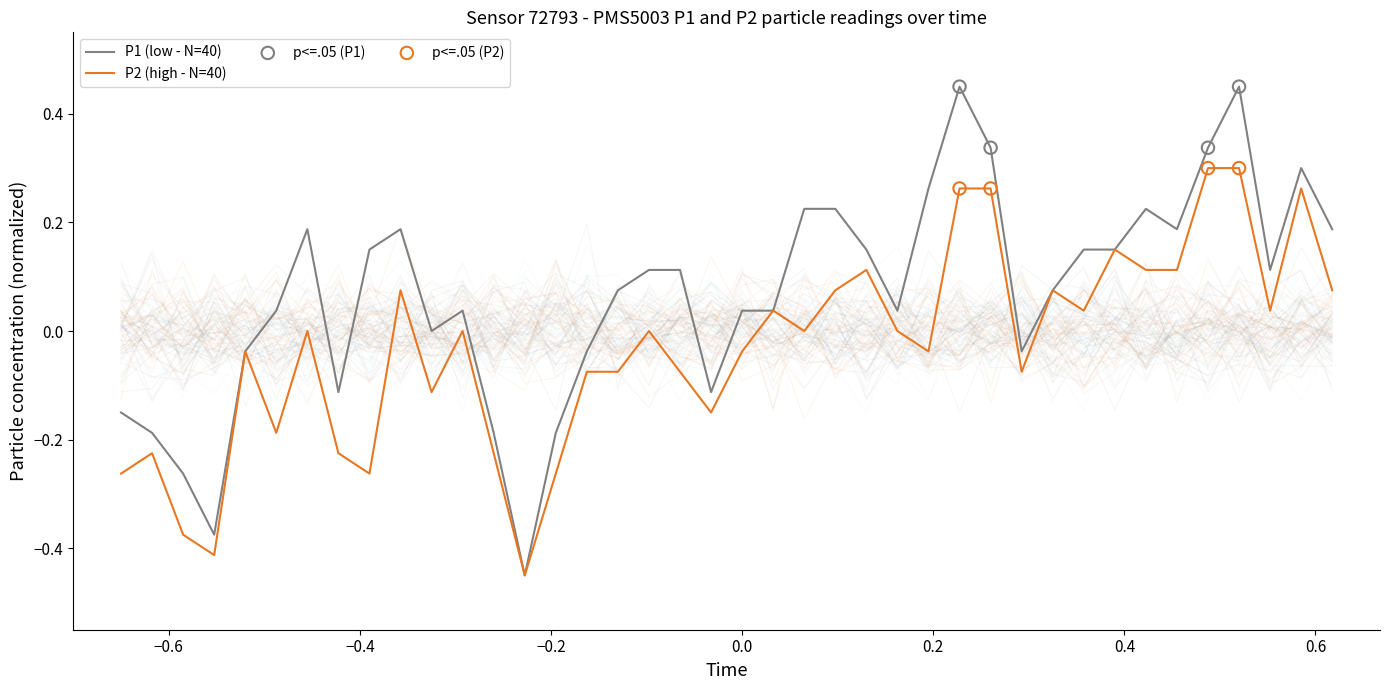

Which series reaches the maximum Y coordinate?

P1